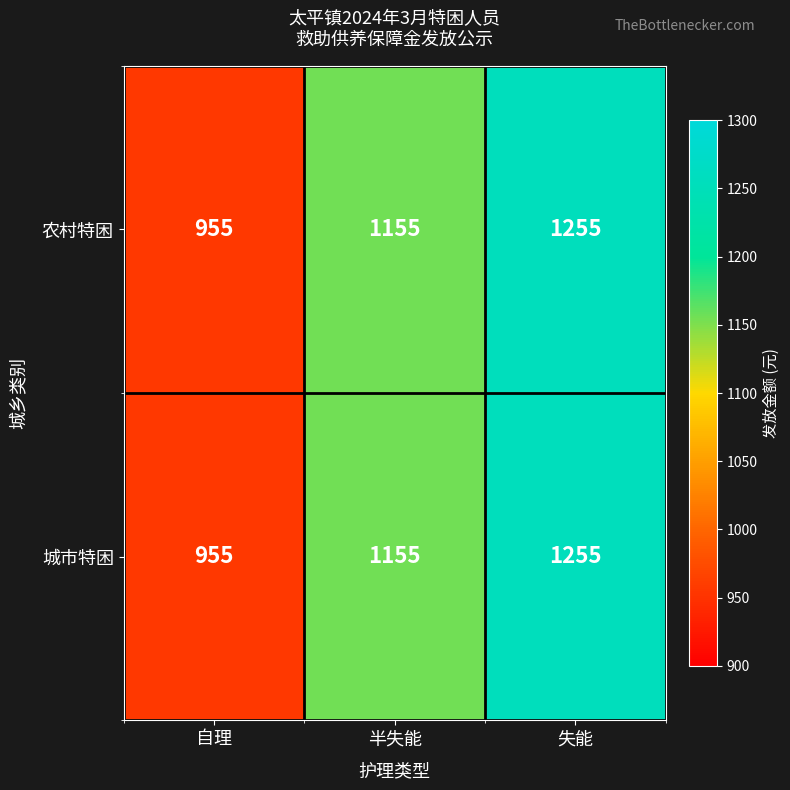

Is the value of 城市特困 at 自理 greater than the value of 农村特困 at 半失能?

No